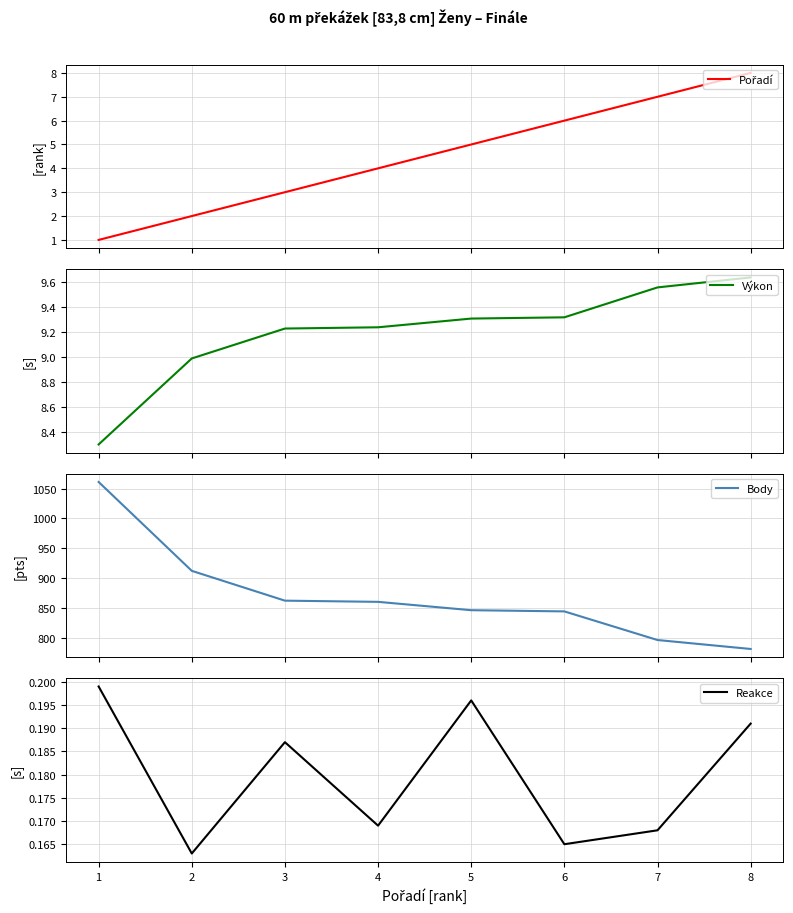

True or false: Body and Pořadí intersect in this chart.

False